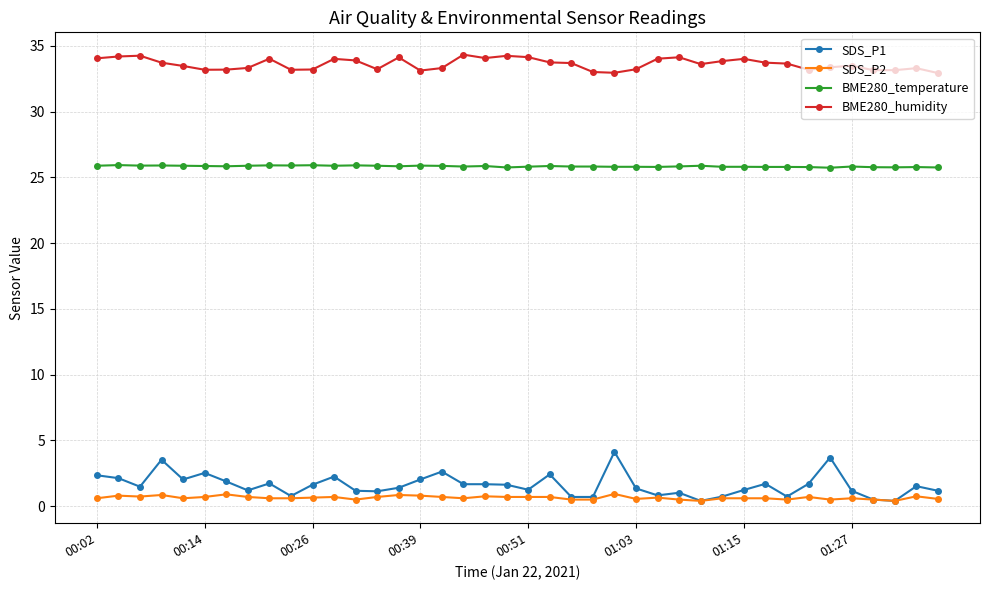

What is the maximum value shown in the chart?

34.3